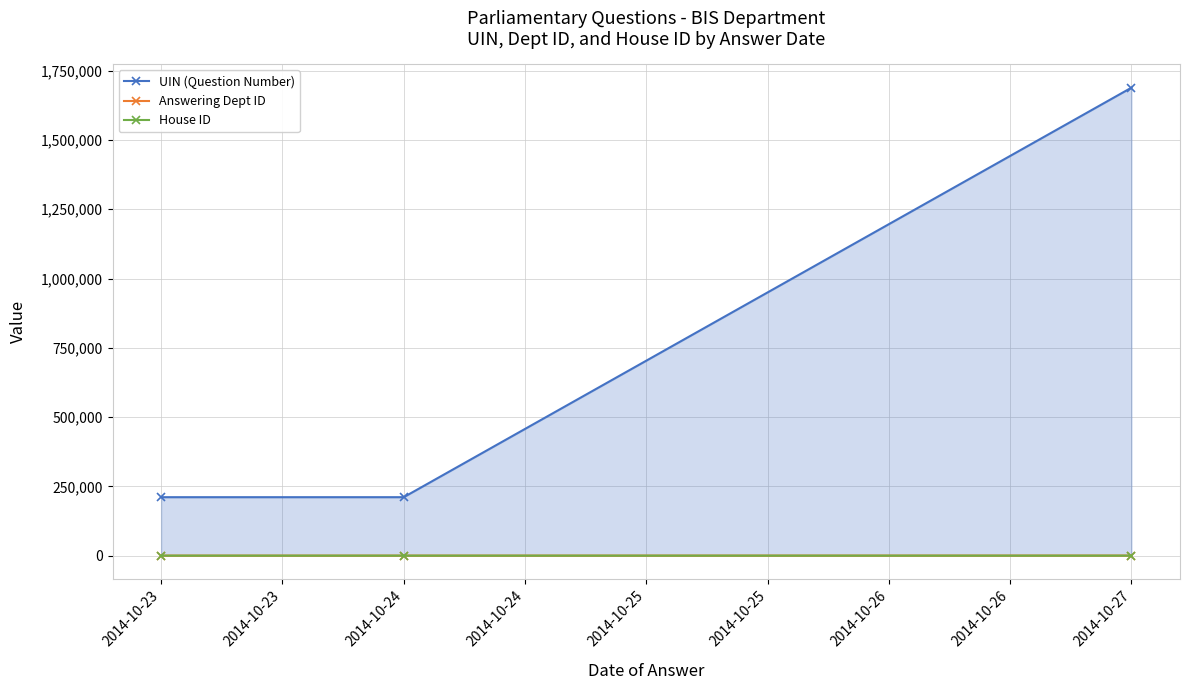

Is the value of UIN (Question Number) at 2014-10-24 greater than the value of Answering Dept ID at 2014-10-23?

Yes